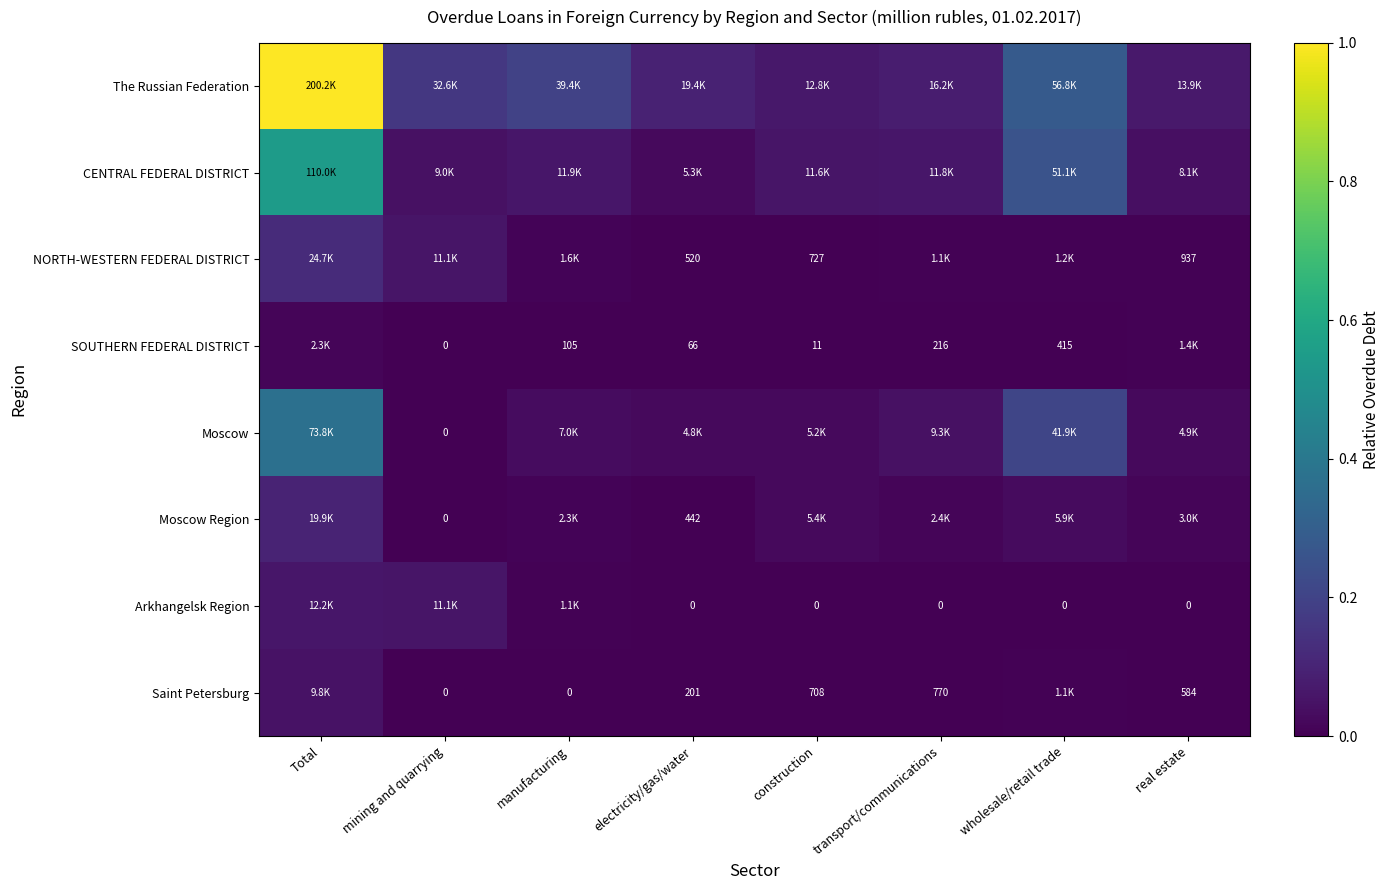

List the series in order of their peak value, highest first.

The Russian Federation, CENTRAL FEDERAL DISTRICT, Moscow, NORTH-WESTERN FEDERAL DISTRICT, Moscow Region, Arkhangelsk Region, Saint Petersburg, SOUTHERN FEDERAL DISTRICT